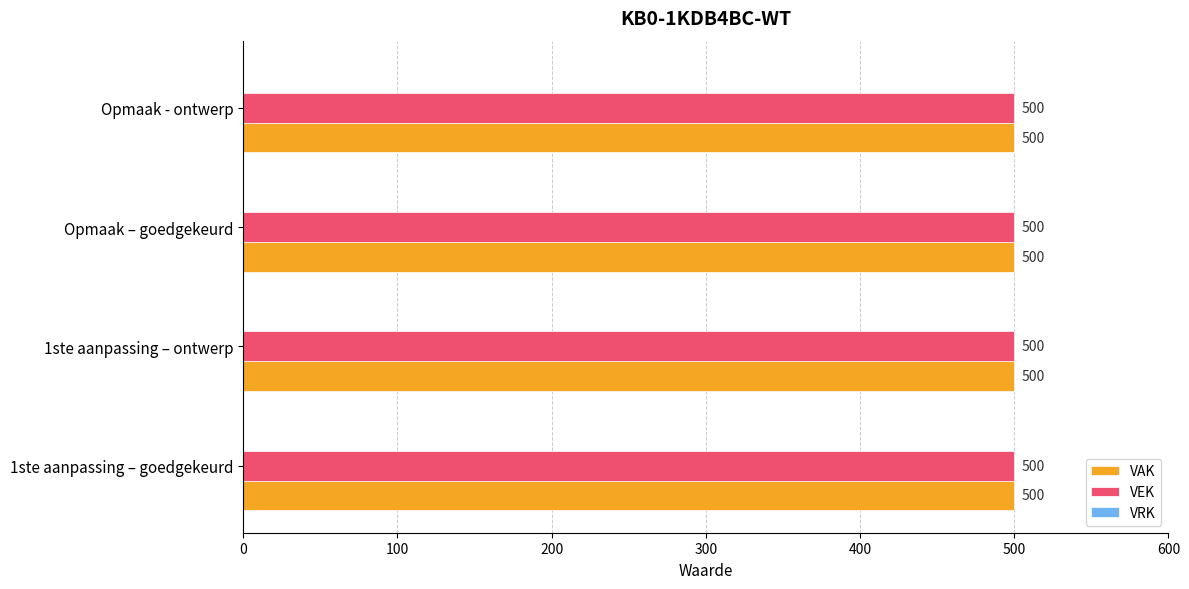

Is the value of VAK at 2023 1ste aanpassing – ontwerp greater than the value of VEK at 2023 1ste aanpassing – ontwerp?

No